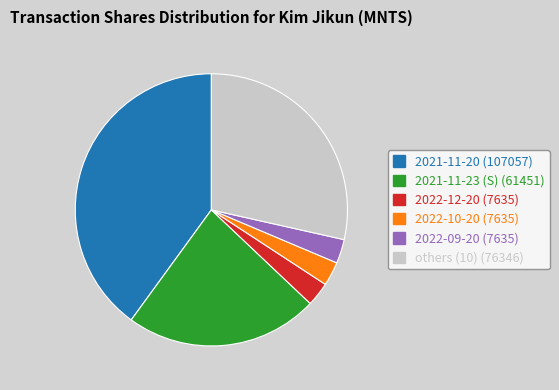

Does any single category account for the majority?

No